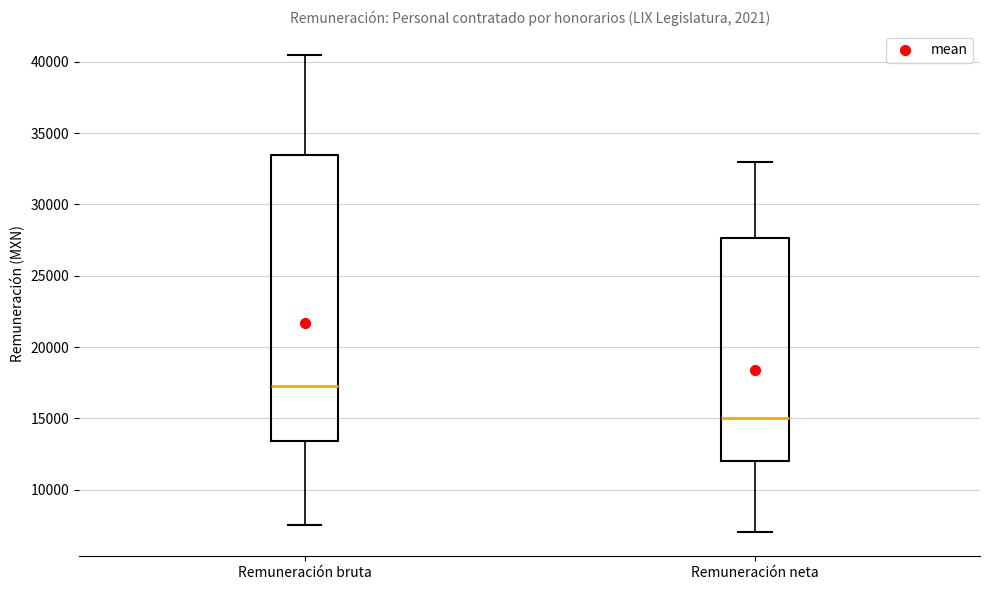

Where is the upper edge of the box for Remuneración bruta on the y-axis? The values are not printed on the chart, so give them approximately, as read against the axis.

33500